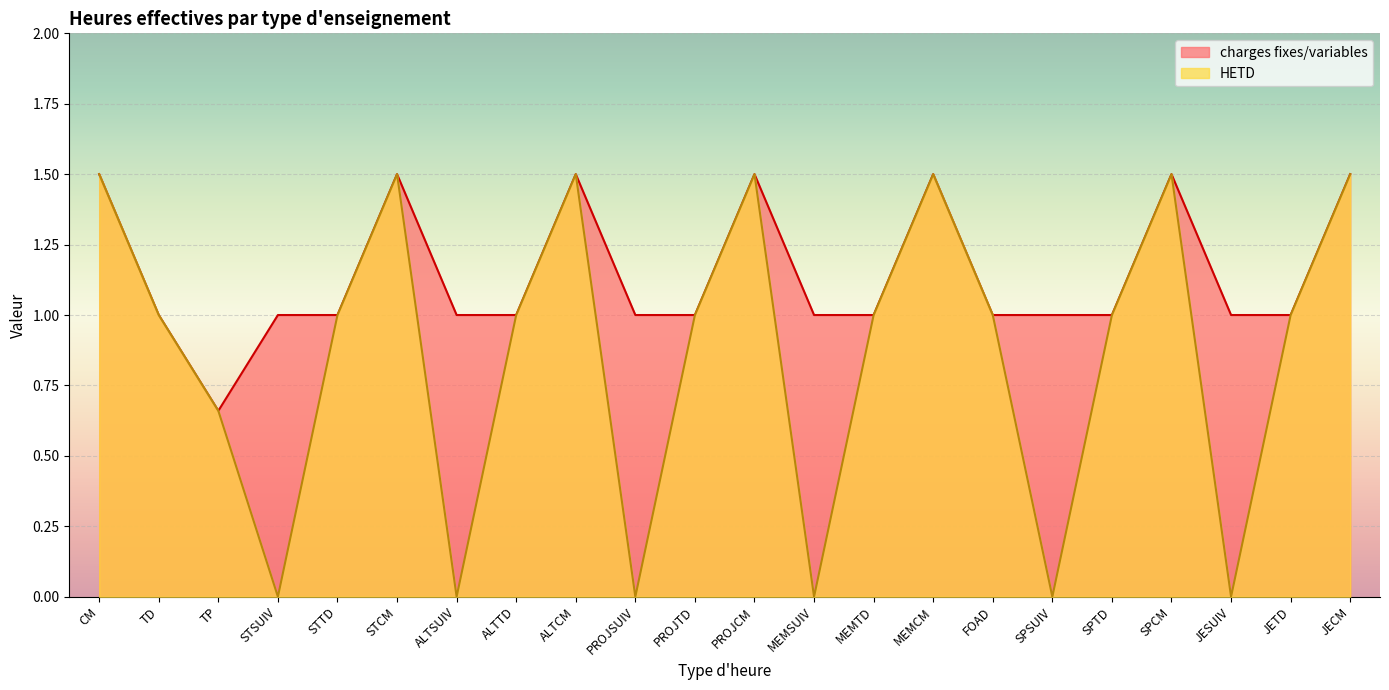

What value does the HETD series have at FOAD?

1.0